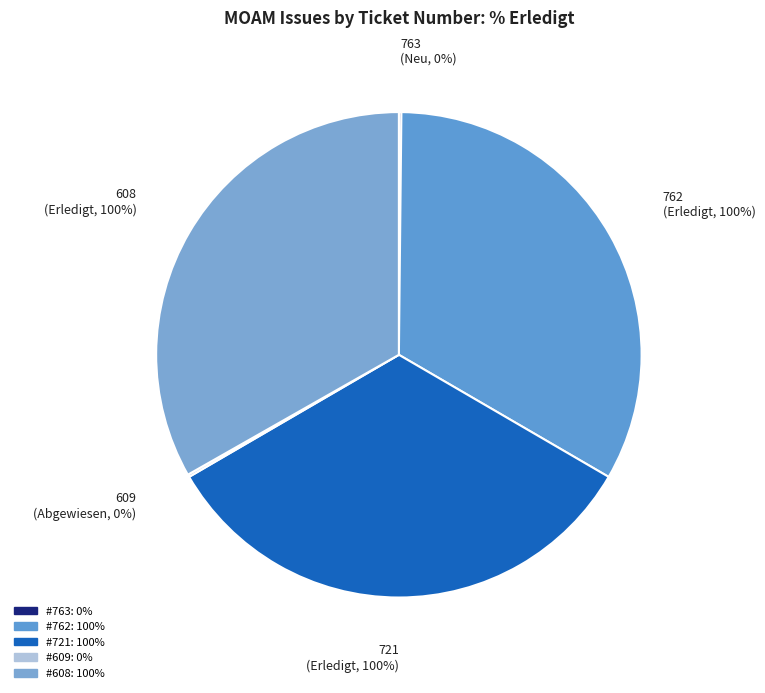

Count the number of slices in the pie.

5